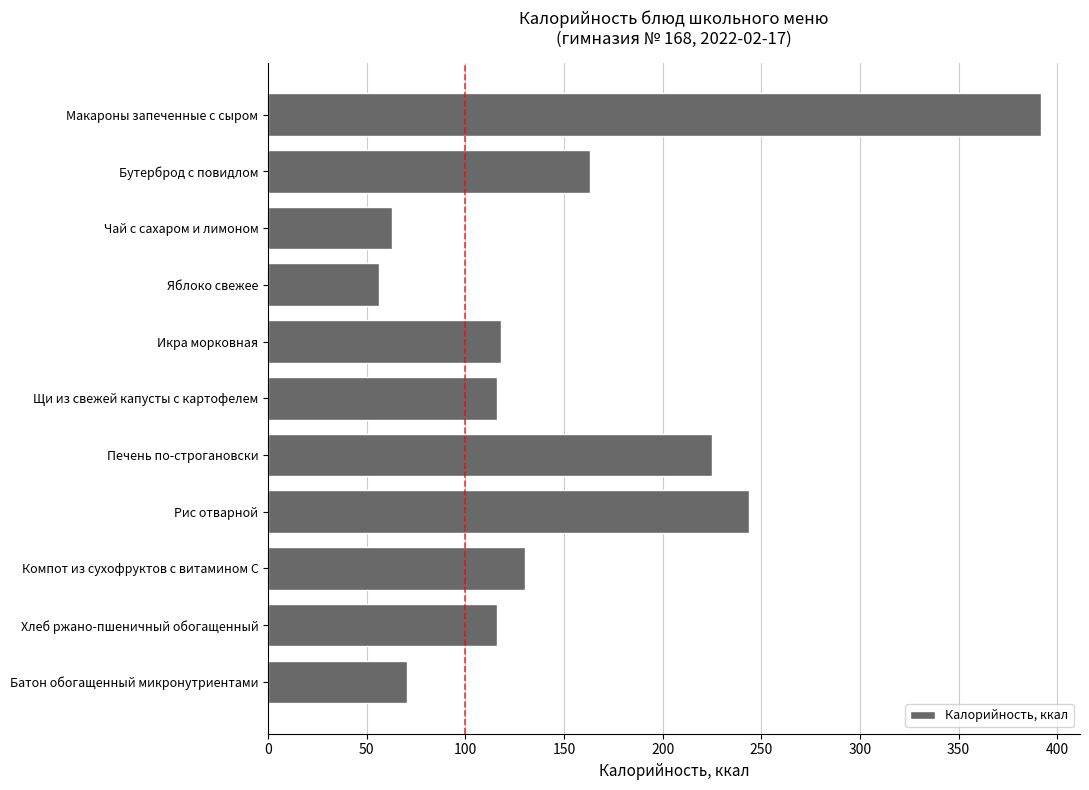

Which label corresponds to the largest value in the chart?

Макароны запеченные с сыром